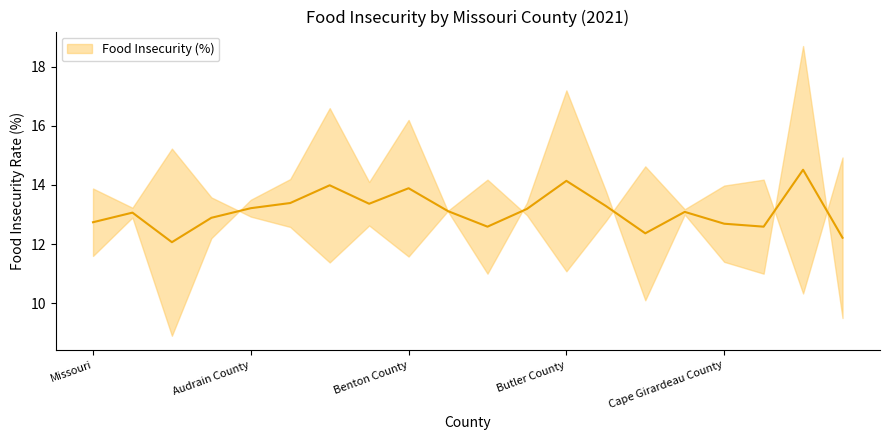

How many lines are shown in the chart?

1